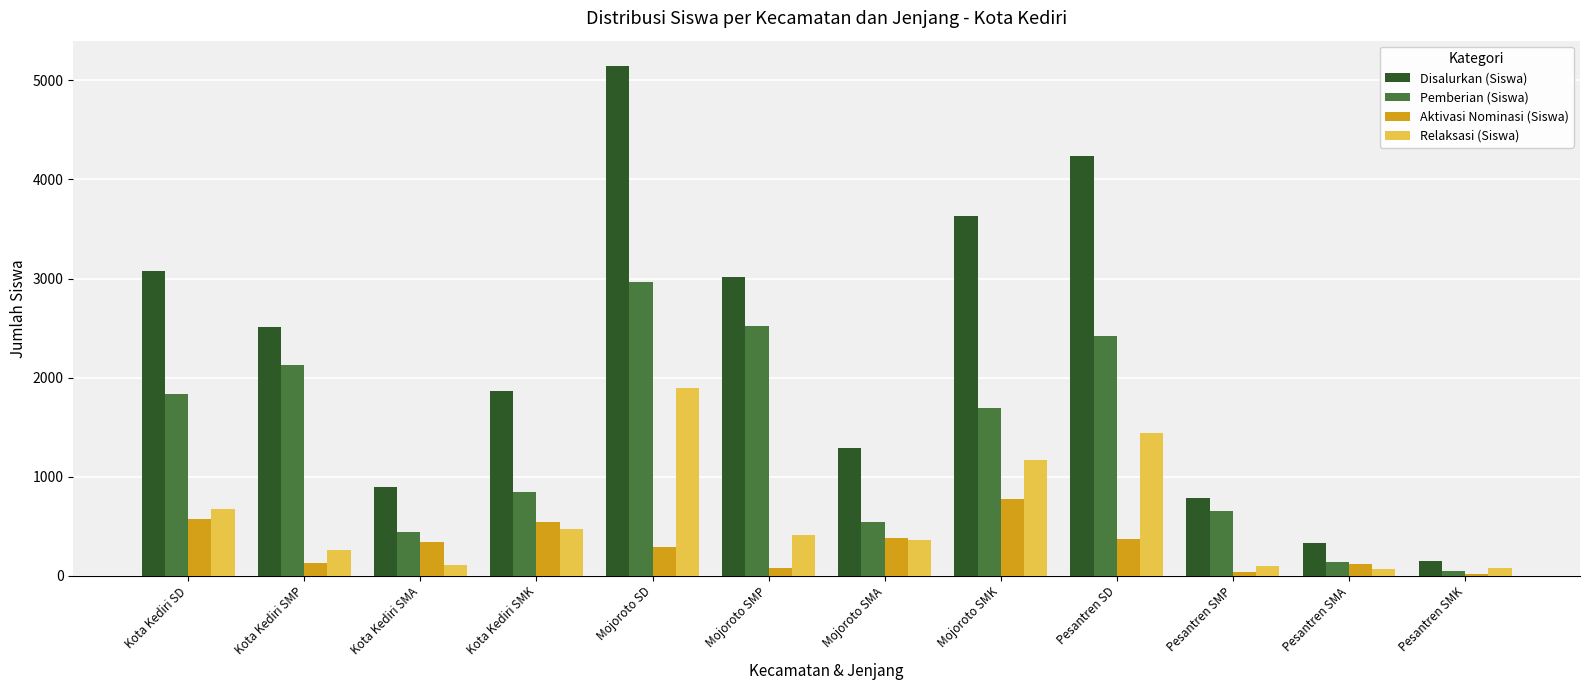

Which series has the largest range (max minus min)?

Disalurkan (Siswa)